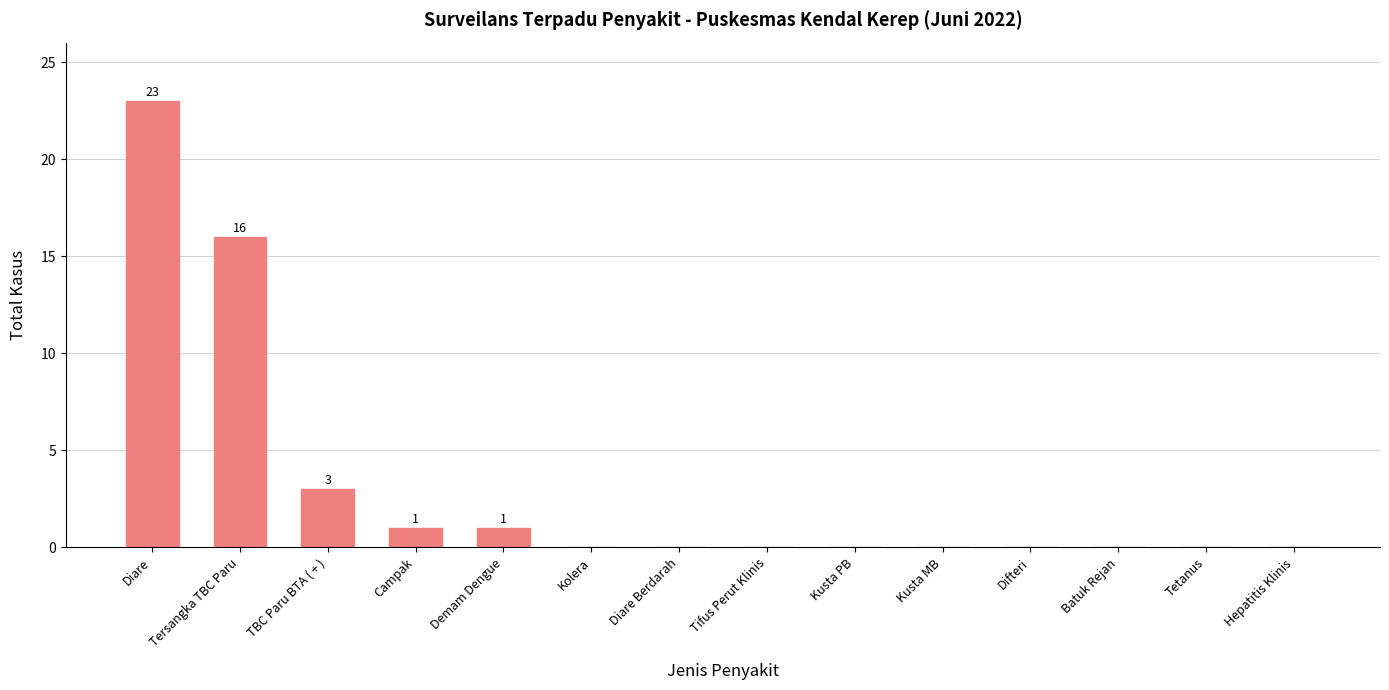

At which label is the value closest to 11?

Tersangka TBC Paru